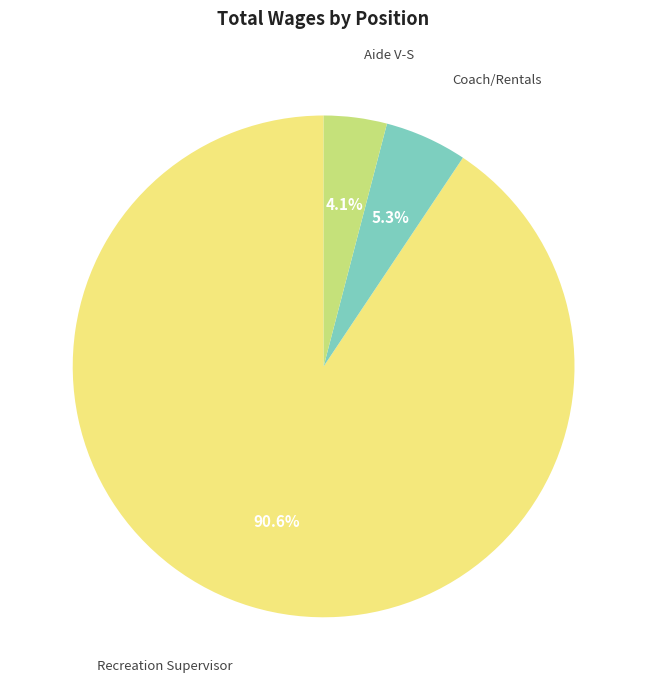

To the nearest percent, what portion does Coach/Rentals represent?

5%